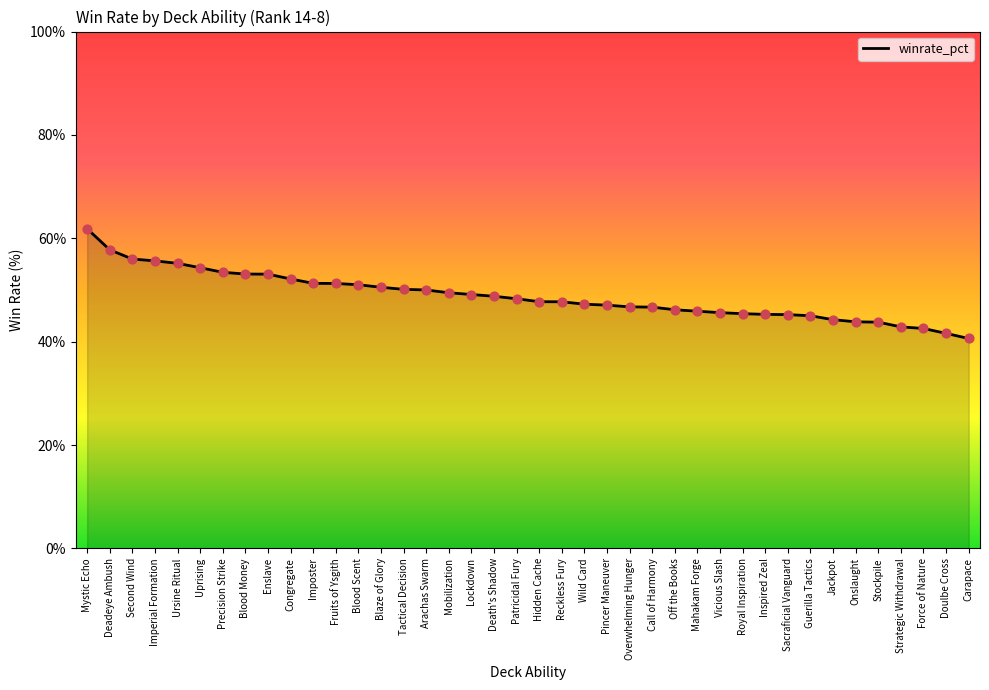

Between Precision Strike and Strategic Withdrawal, which is larger?

Precision Strike